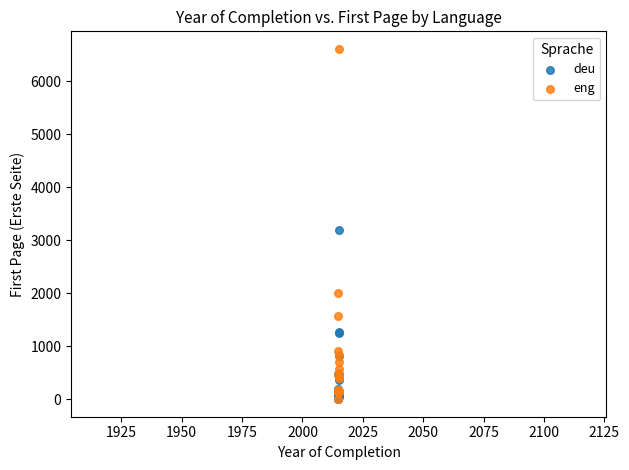

Which series reaches the maximum Y coordinate?

eng